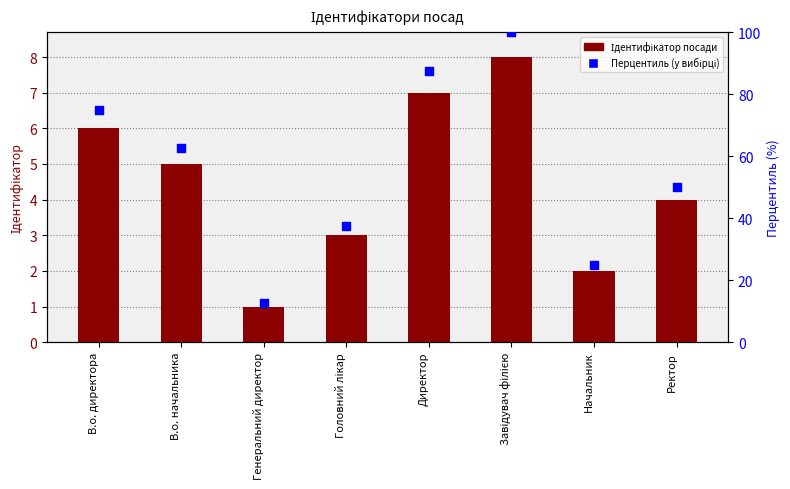

Which series has the largest total across all categories?

Перцентиль (у вибірці)